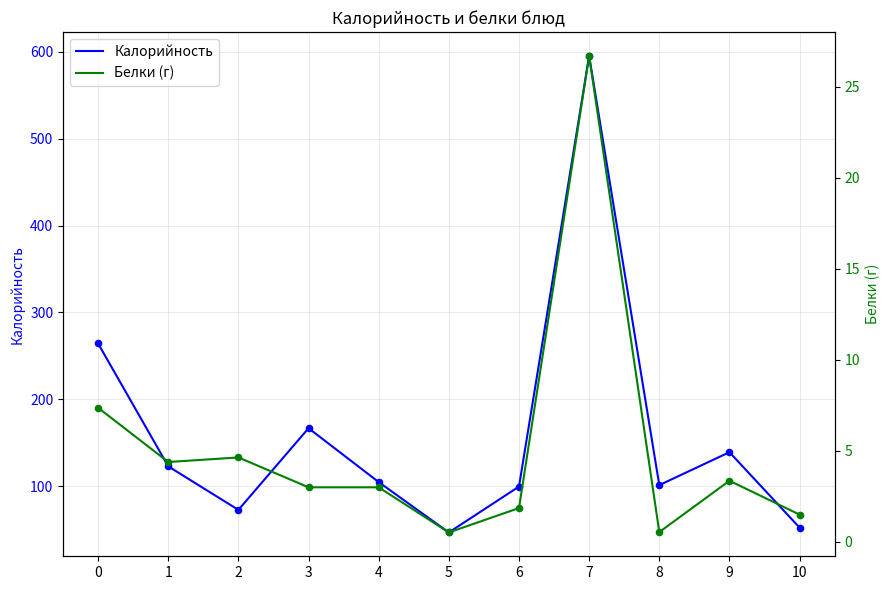

Which series reaches the maximum Y coordinate?

Калорийность